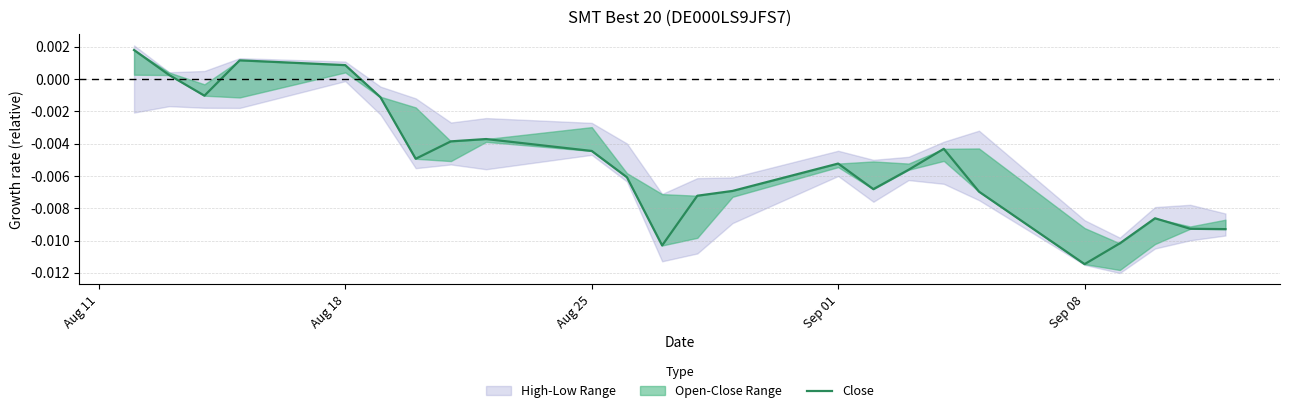

How many values exceed 0?

4